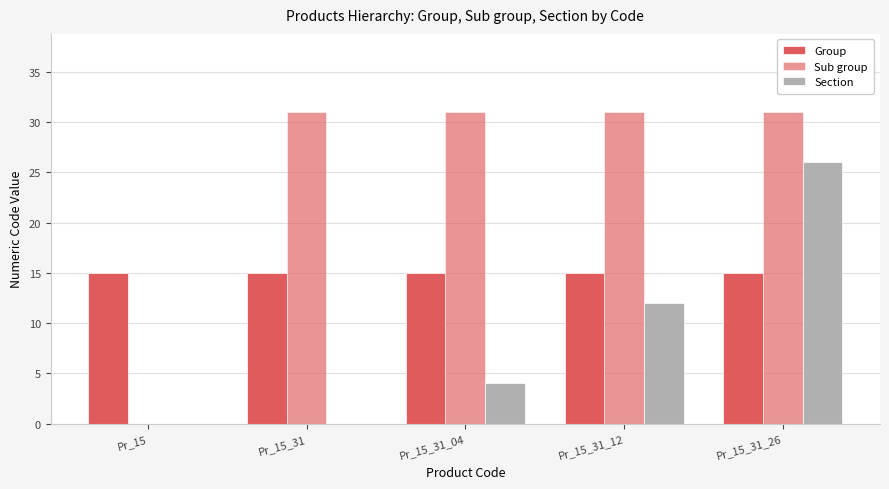

How many categories are shown in the chart?

5